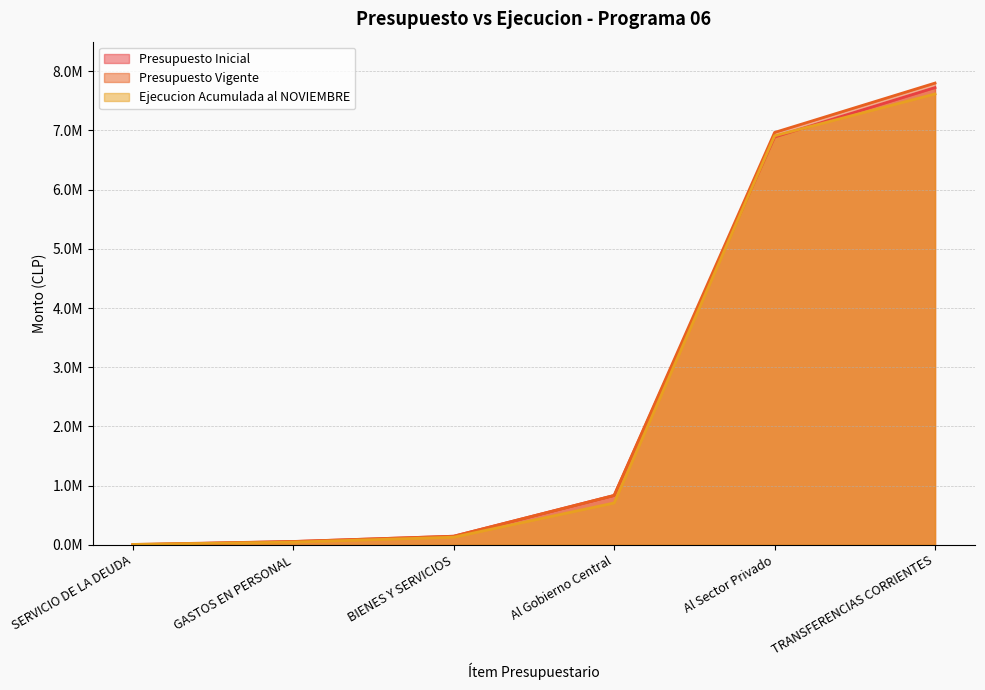

Rank the series by their maximum value, from lowest to highest.

Ejecucion Acumulada al NOVIEMBRE, Presupuesto Inicial, Presupuesto Vigente